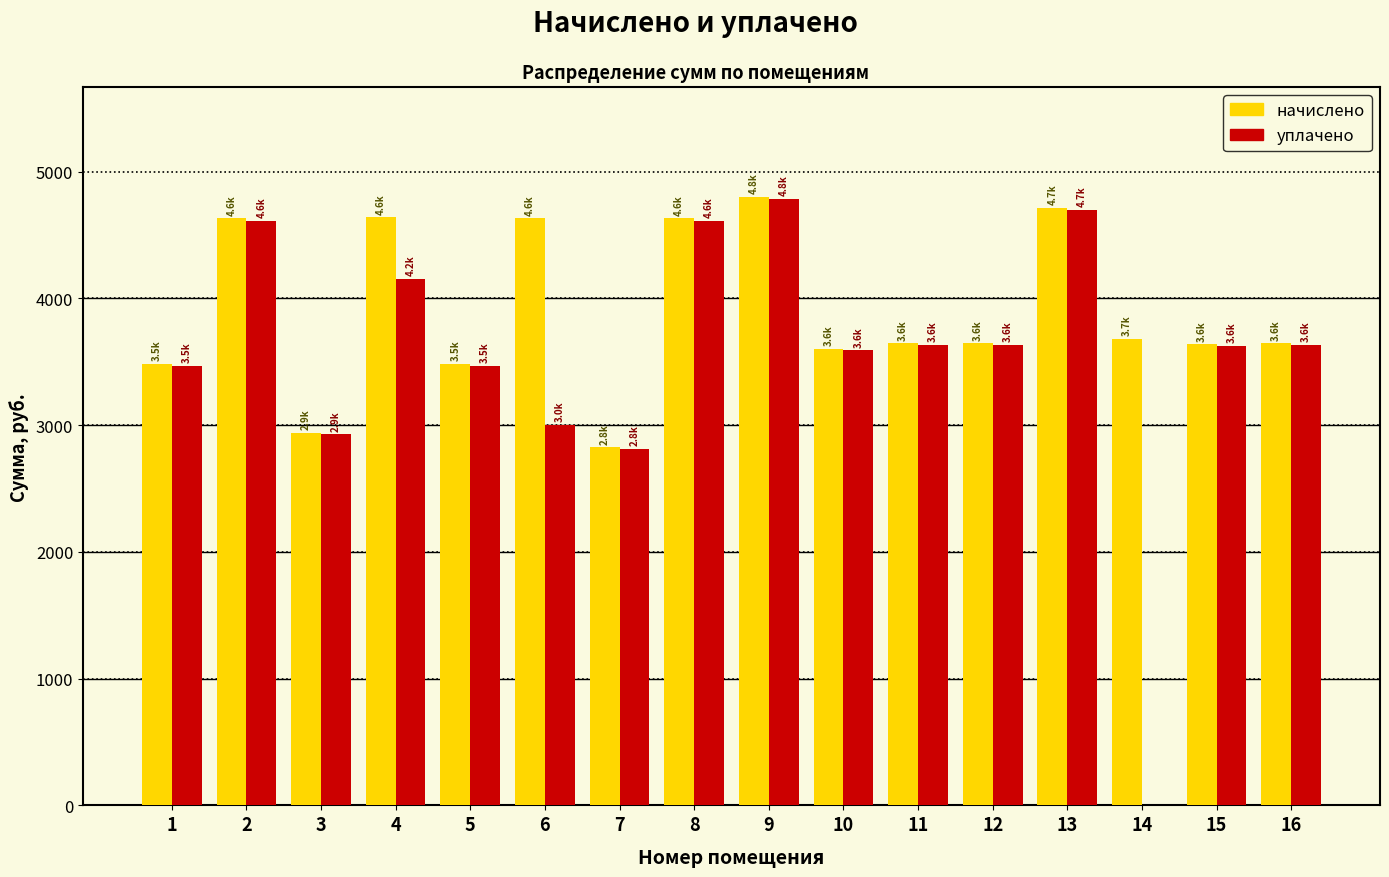

Which series has the largest total across all categories?

начислено